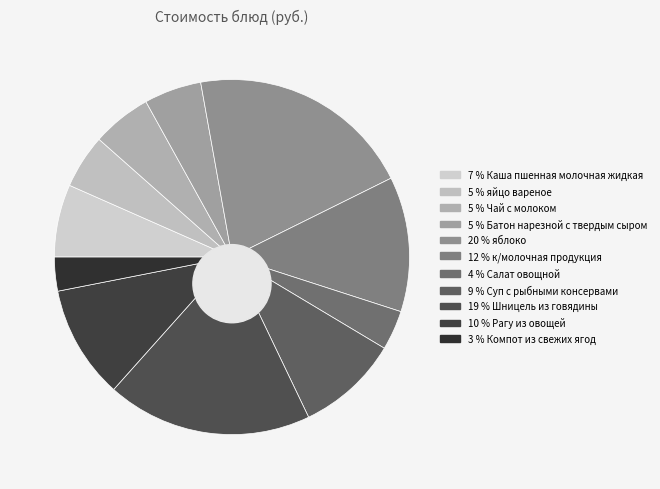

What percentage is the Компот из свежих ягод slice, to the nearest percent?

3%